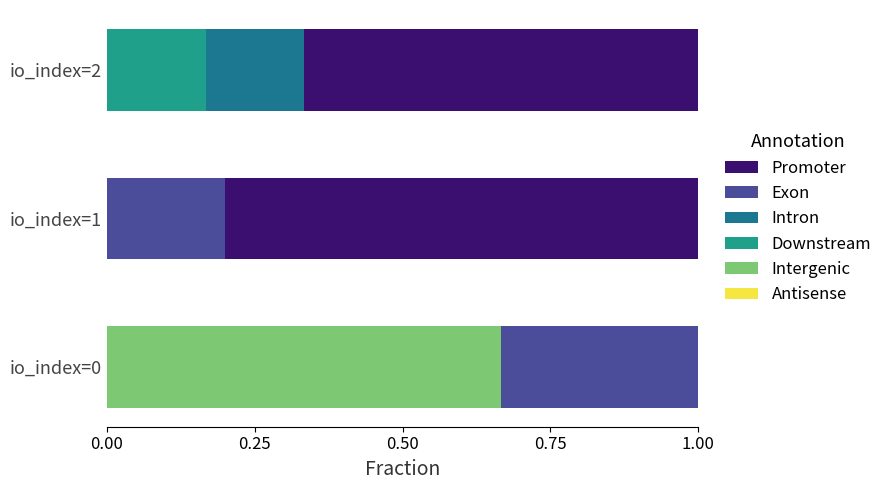

What is the total value across all series at io_index=0?

1.0